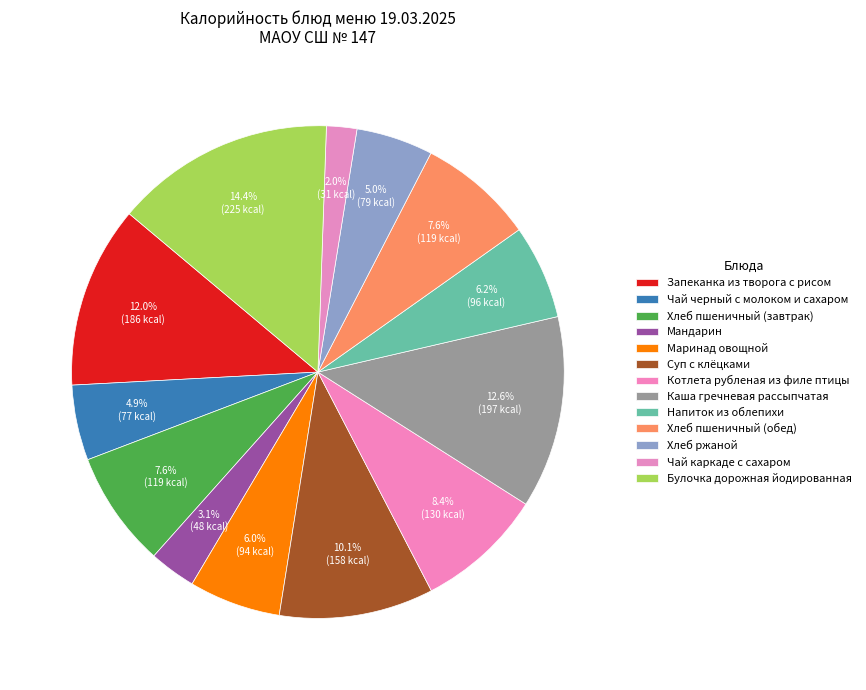

Is Запеканка из творога с рисом the majority of the pie?

No